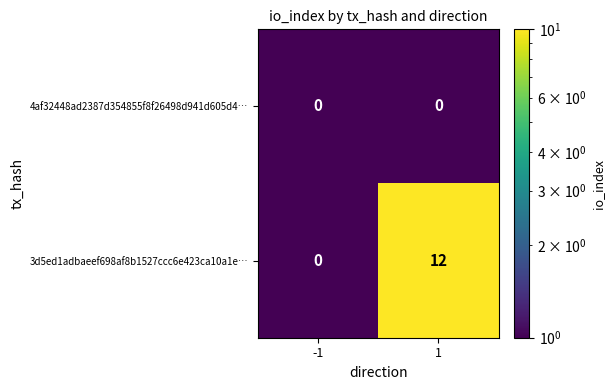

At which category is the sum across all series the highest?

1